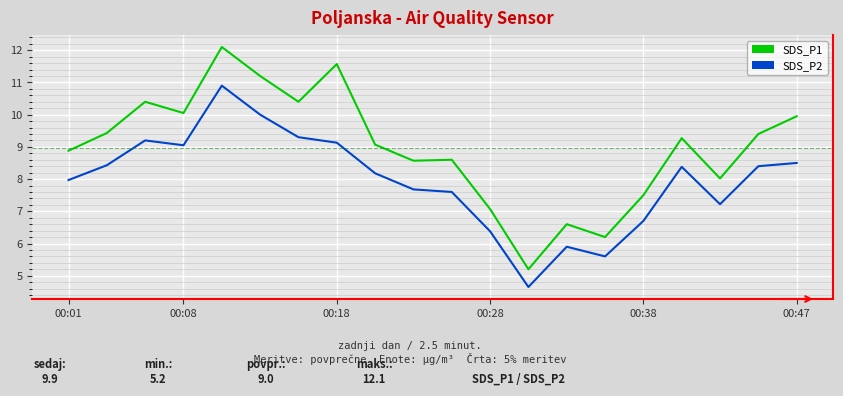

What is the difference between the second highest and minimum values in the SDS_P1 series?

6.4